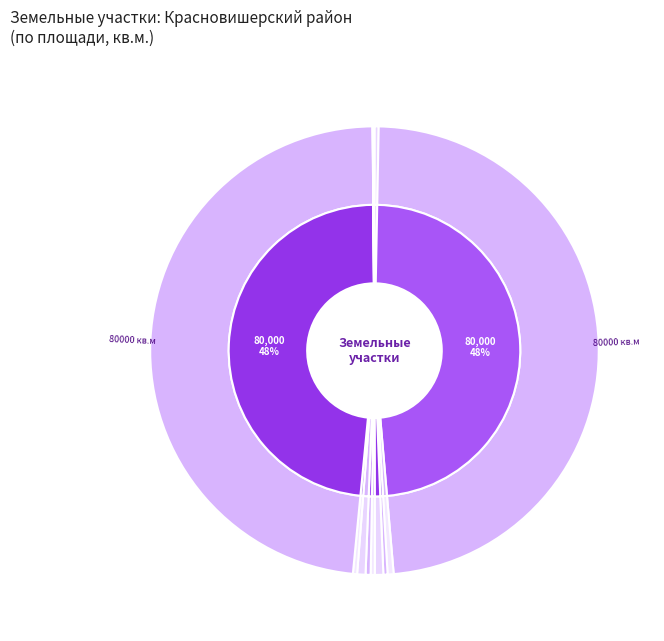

Rank the categories by value from highest to lowest.

59:25:0000000:417, 59:25:0000000:350, 59:25:0590601:7, 59:25:1880002:191, 59:25:1880001:1, 59:25:1210001:52, 59:25:0590601:77, 59:25:0590601:128, 59:25:0590602:7, 59:25:1880002:148, 59:25:1210001:63, 59:25:0010243:199